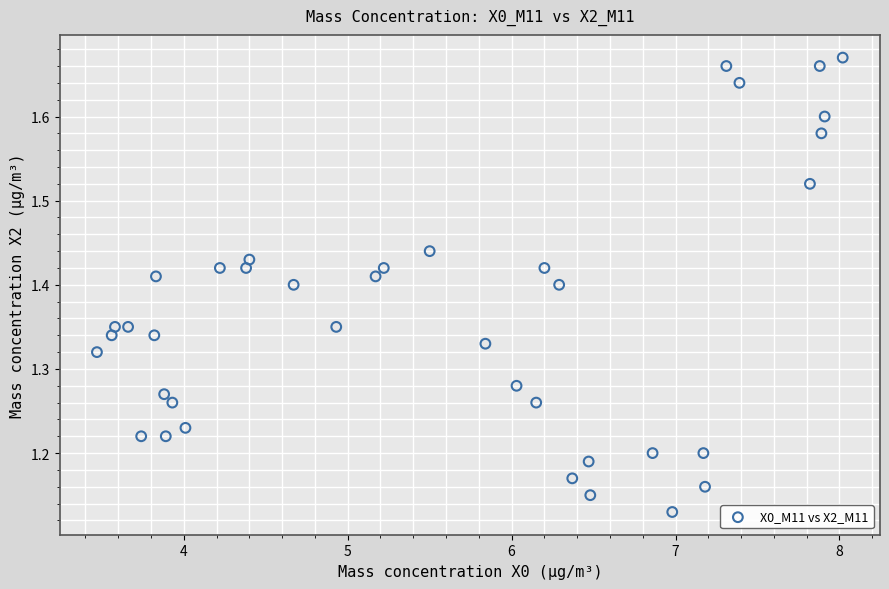

What is the range of Y values (max minus min)?

0.5